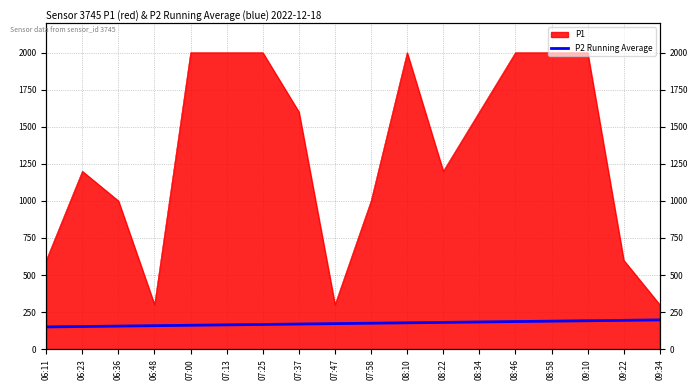

What is the average value?

173.6